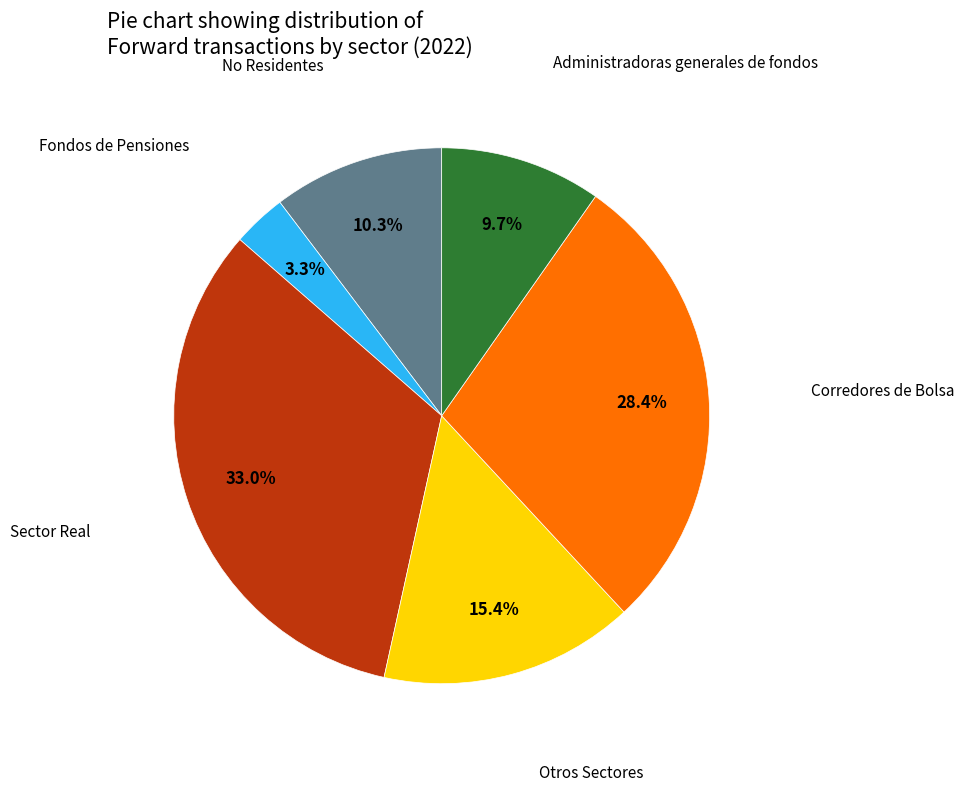

Combined, do Fondos de Pensiones and Corredores de Bolsa account for over 50%?

No